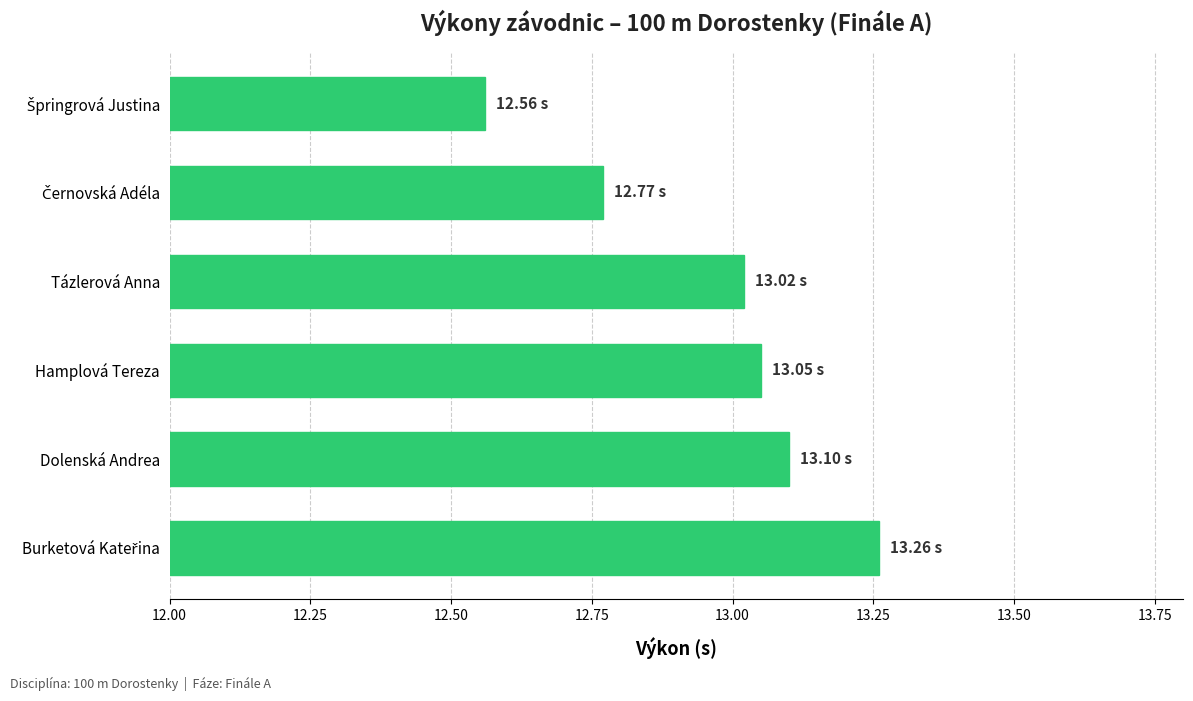

Approximately how many times larger is the value at Dolenská Andrea compared to Hamplová Tereza?

1.0